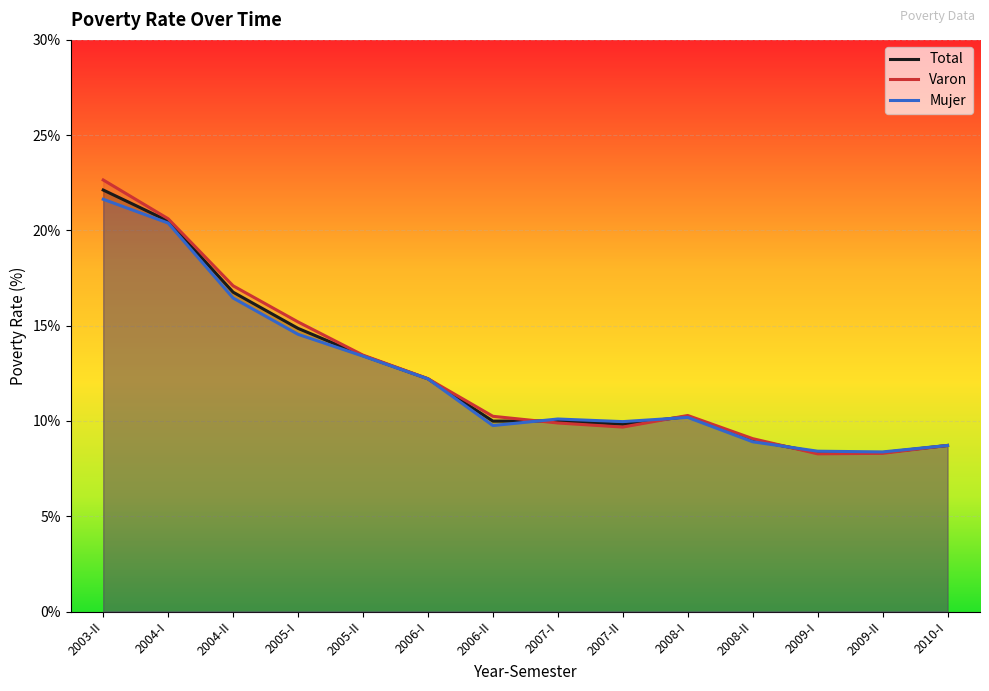

What position from the left is 2006-II?

7